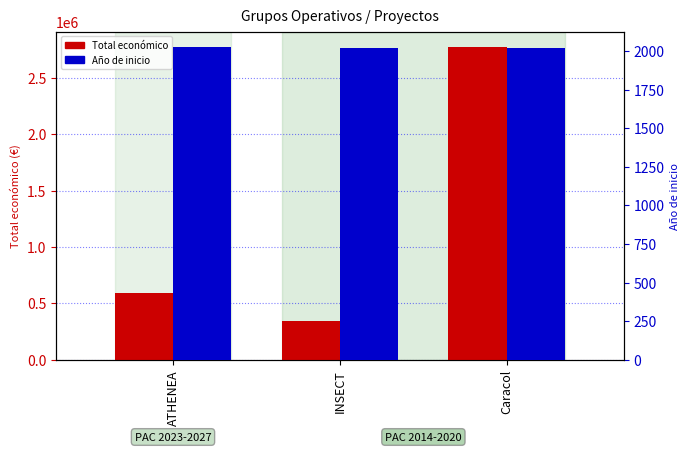

What is the difference between the maximum and minimum values in the Total económico series?

2425116